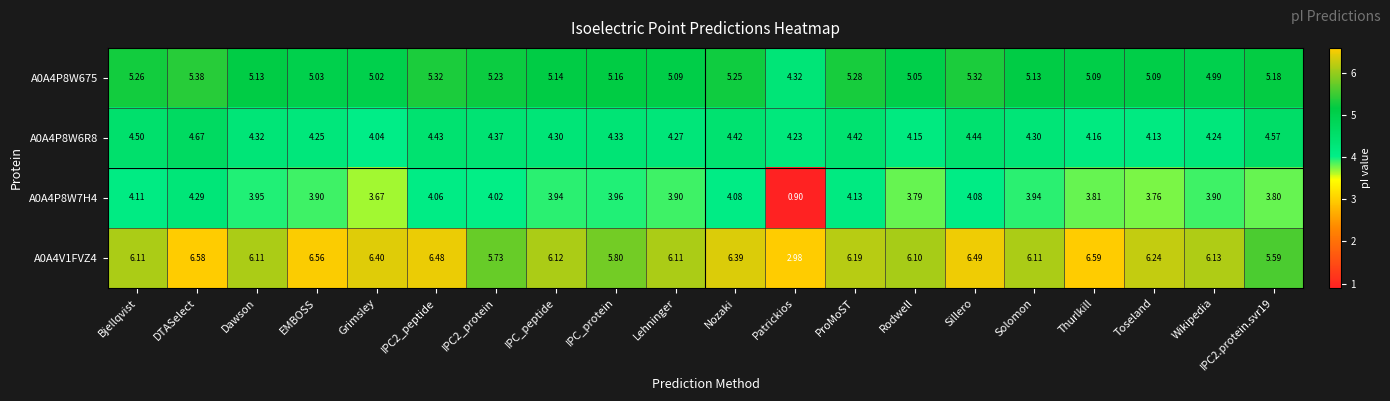

Where is A0A4P8W675 nearest to the value 4?

Patrickios